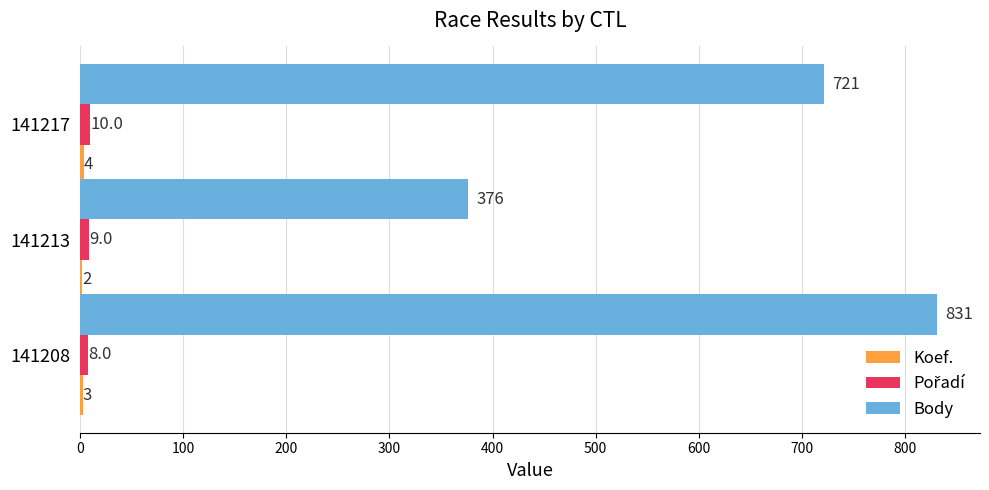

Which series changed the most between 141208 and 141213?

Body